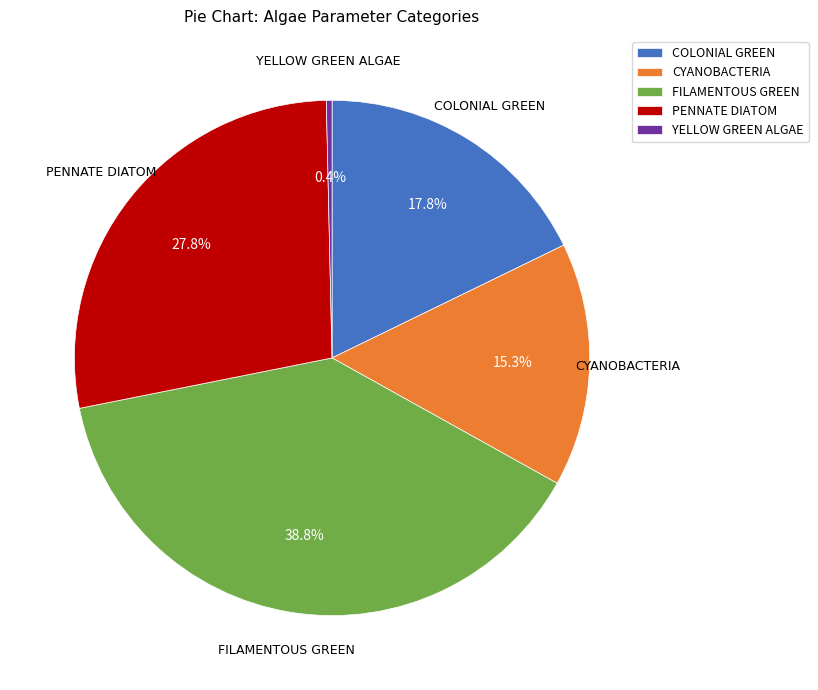

How many slices are in this pie chart?

5